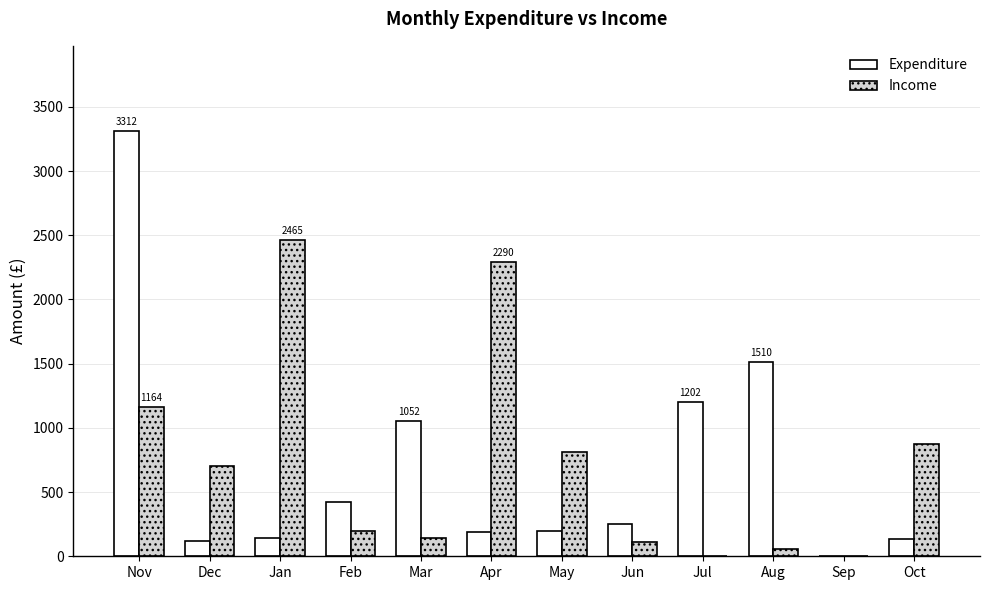

Are the bars grouped side by side (vs. stacked)?

Yes